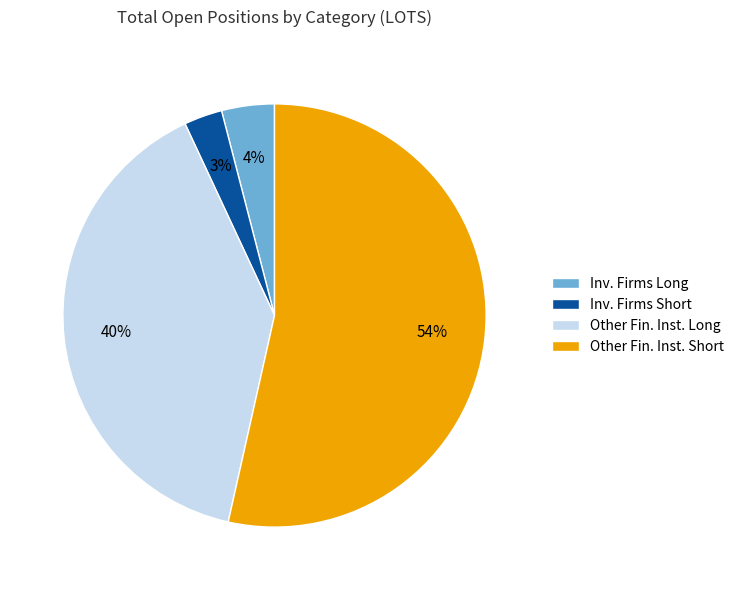

Rank the categories by value from lowest to highest.

Inv. Firms Short, Inv. Firms Long, Other Fin. Inst. Long, Other Fin. Inst. Short